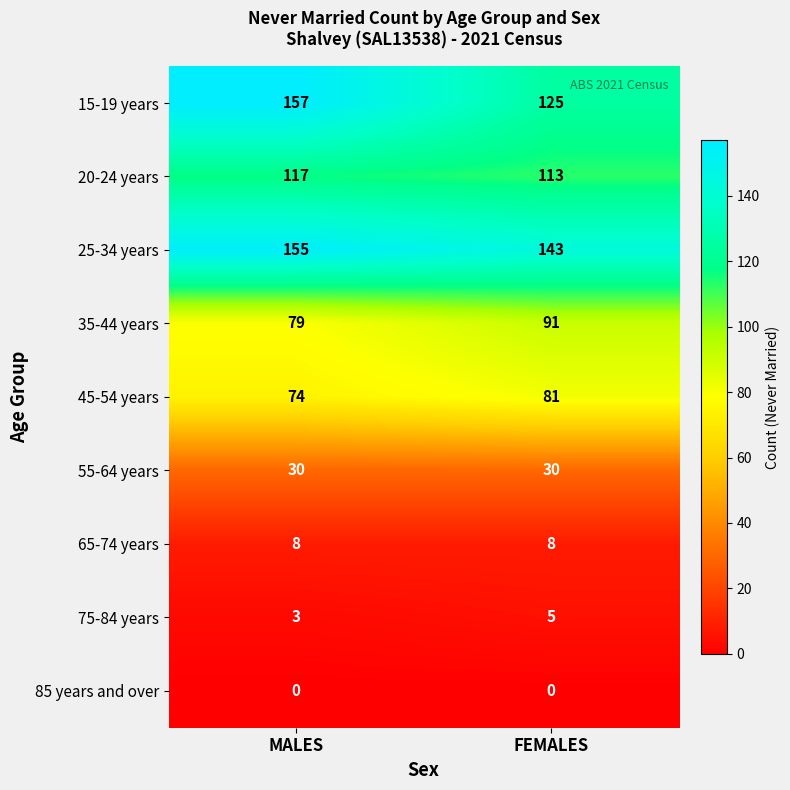

At how many categories does at least one series exceed 105?

2